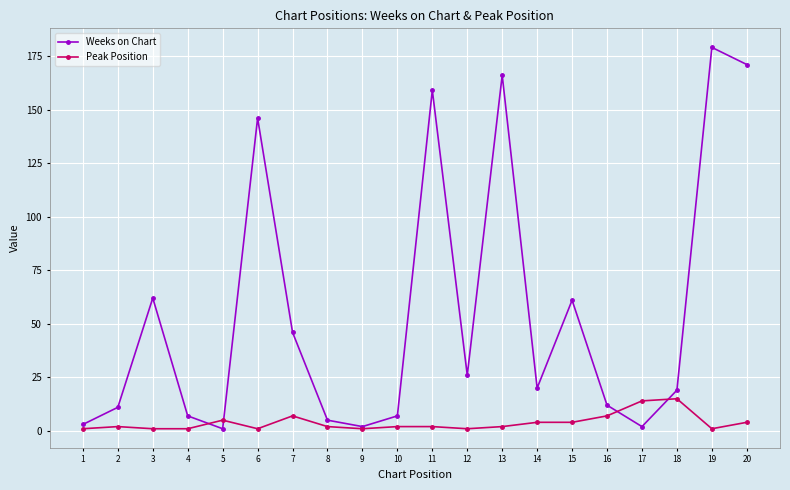

In Weeks on Chart, how many points are higher than both neighbors (excluding endpoints)?

6